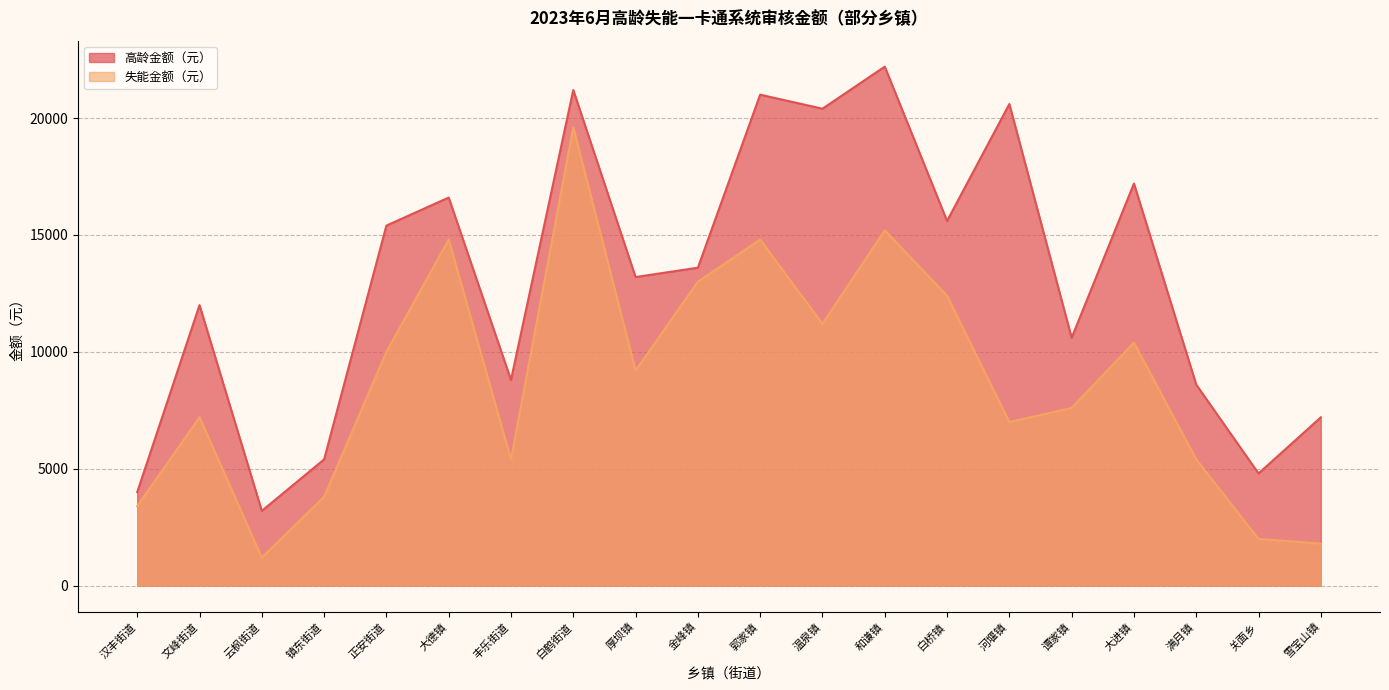

What is the greatest value displayed?

22200